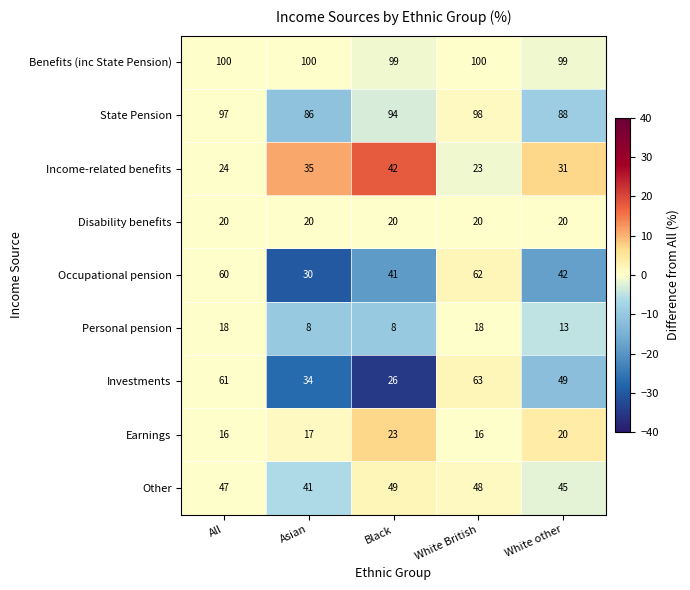

What is the difference between the highest and lowest values at White other?

86